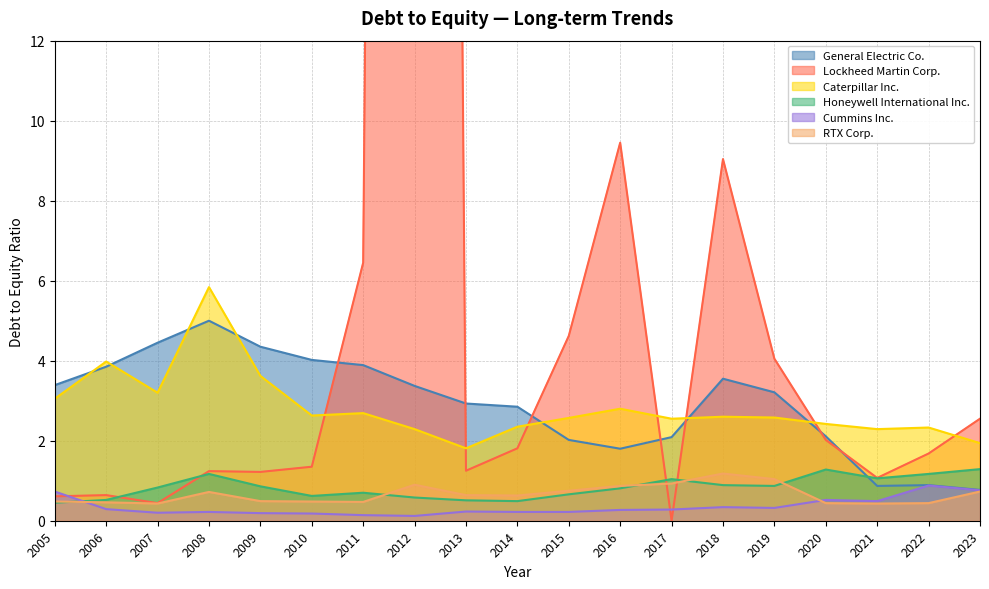

What is the total value across all series at 2011?

14.3